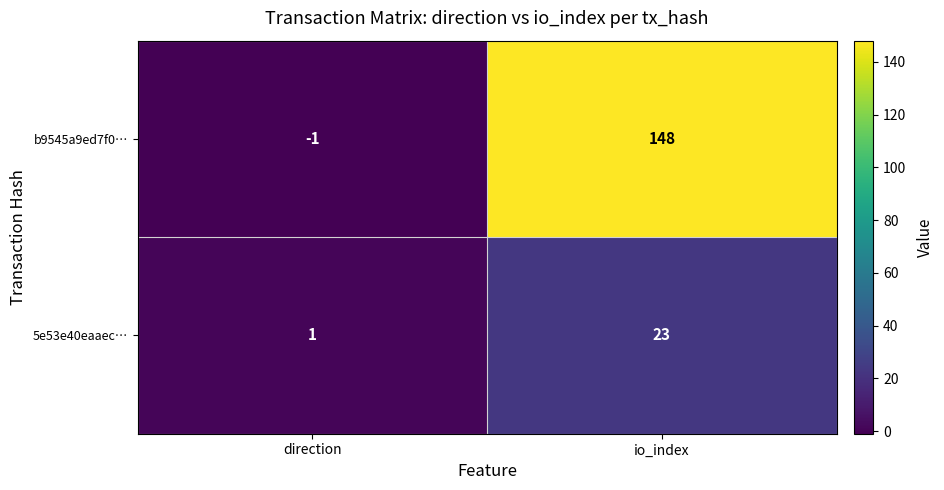

What is the maximum value for 5e53e40eaaec…?

23